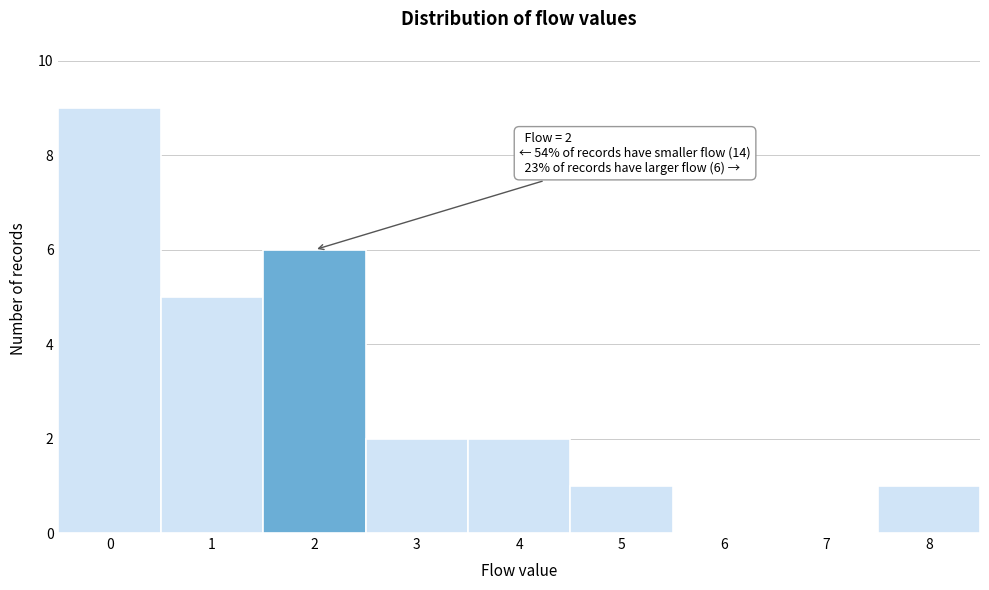

Reading right to left, transcribe all the data shown in this chart.

8=1	7=0	6=0	5=1	4=2	3=2	2=6	1=5	0=9